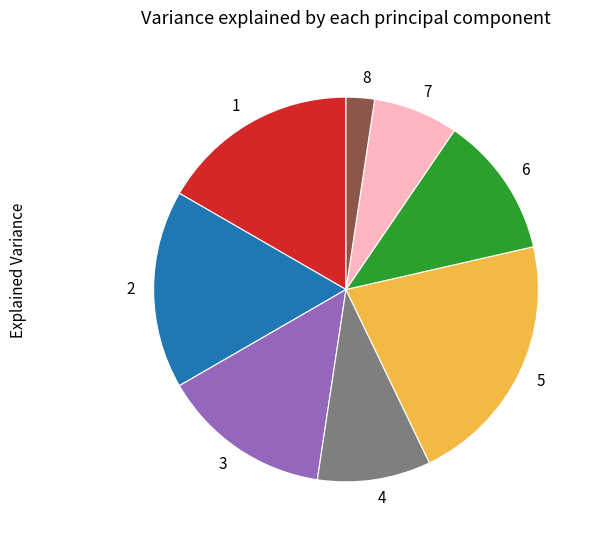

True or false: 7 accounts for 17% of the total.

False